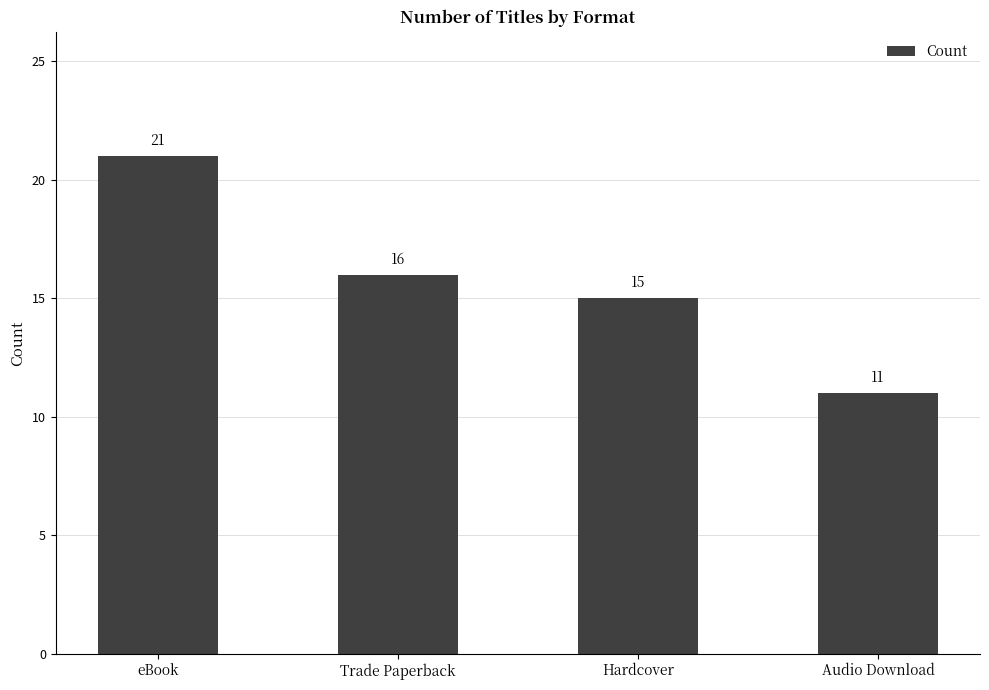

Approximately how many times larger is the value at eBook compared to Audio Download?

1.9